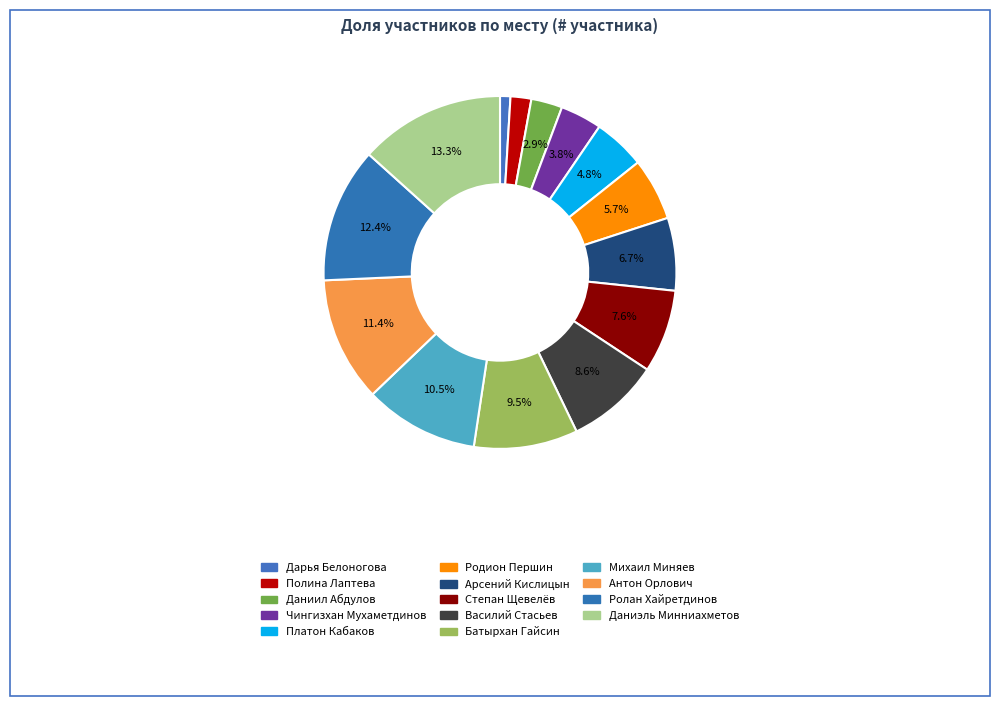

To the nearest percent, what portion does Михаил Миняев represent?

10%